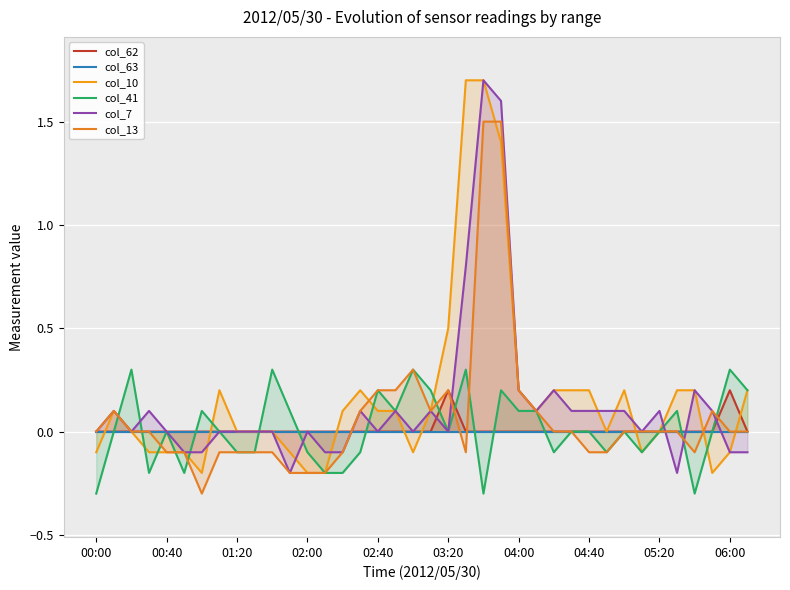

Which series has the largest total across all categories?

col_10